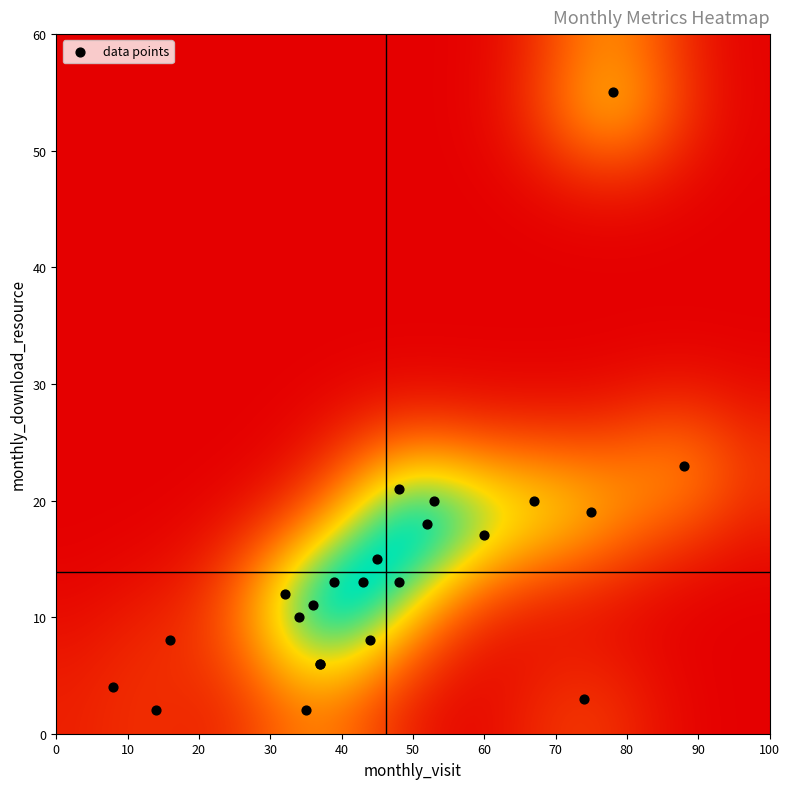

What Y value in the scatter plot is closest to 28?

23